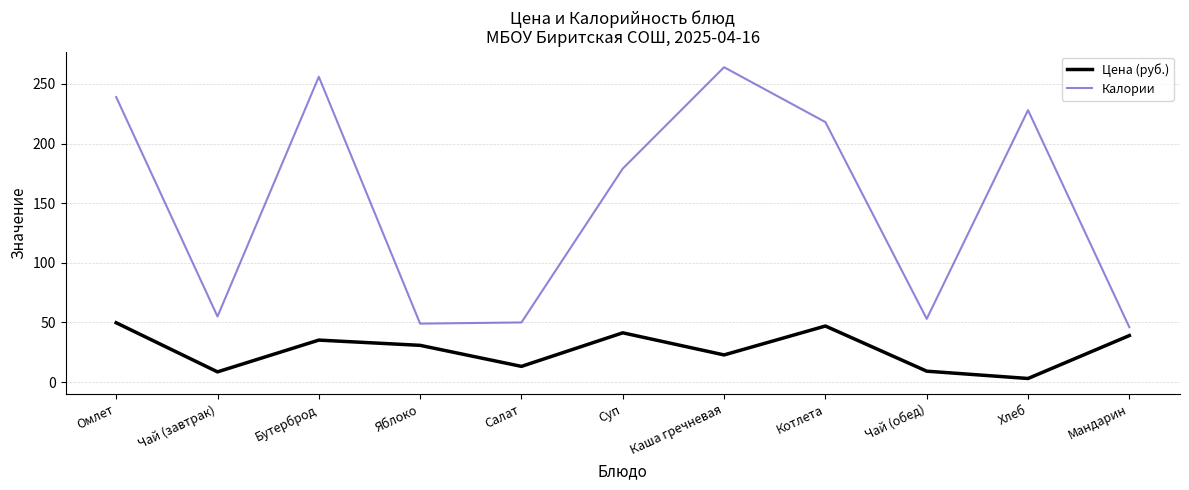

List the series in order of their peak value, highest first.

Калории, Цена (руб.)